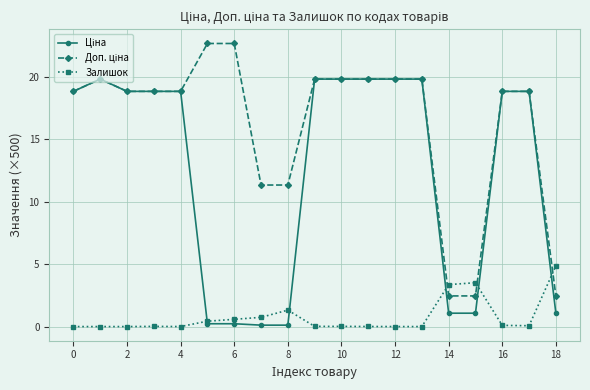

What is the greatest value displayed?

22.7